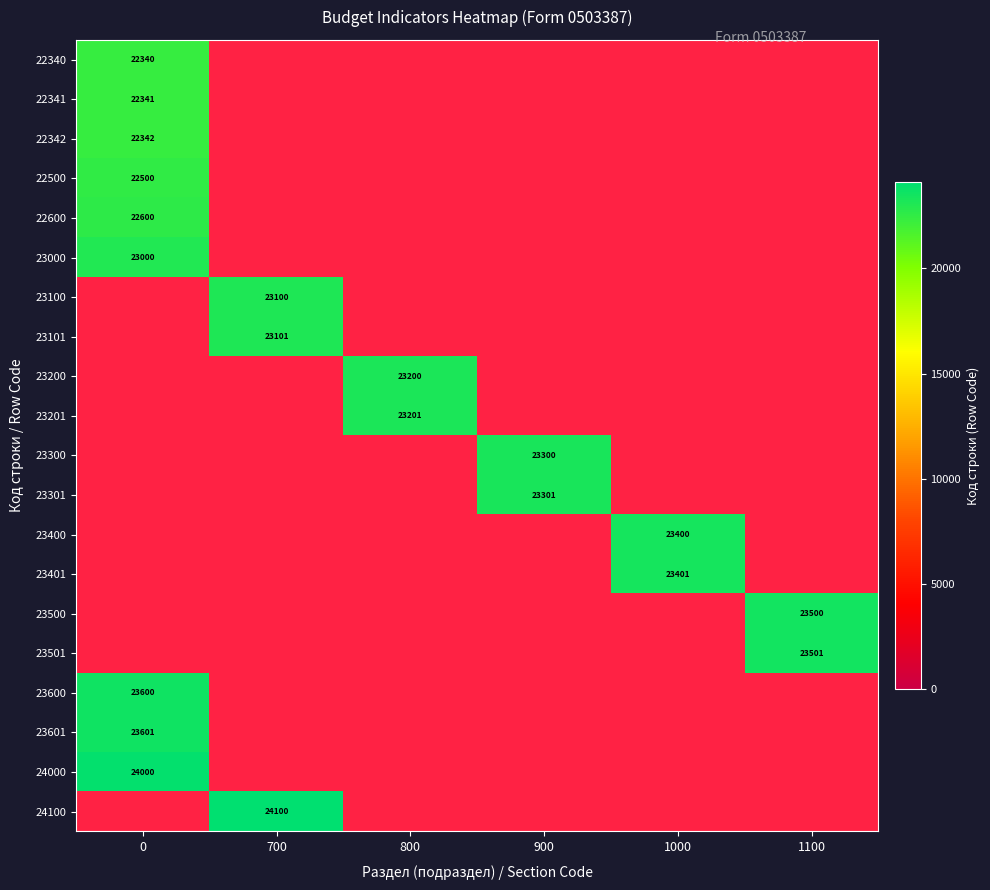

The 22340 series shows 37265 at 0. True or false?

False